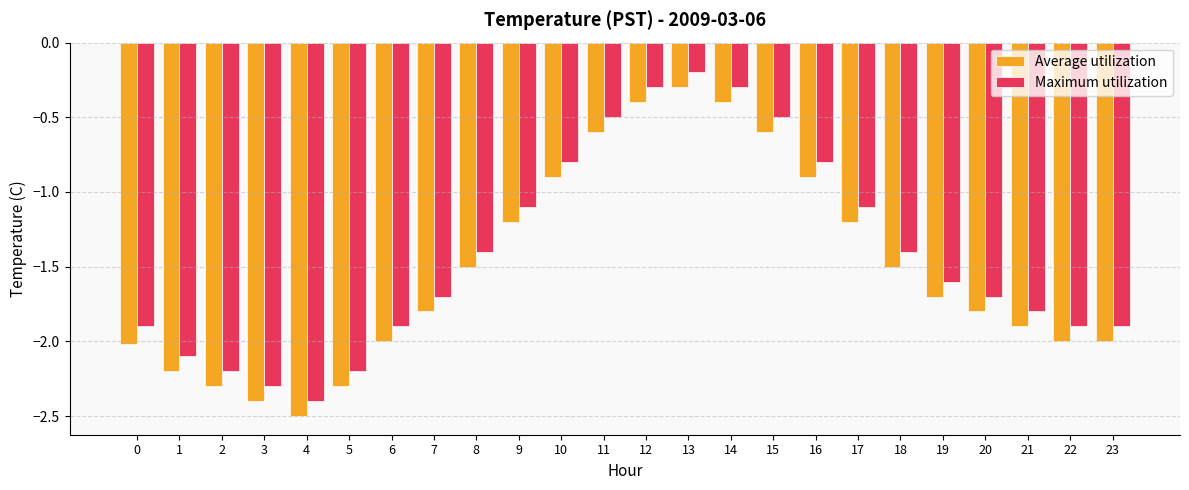

Between 0 and 17, which series saw the biggest shift?

Average utilization